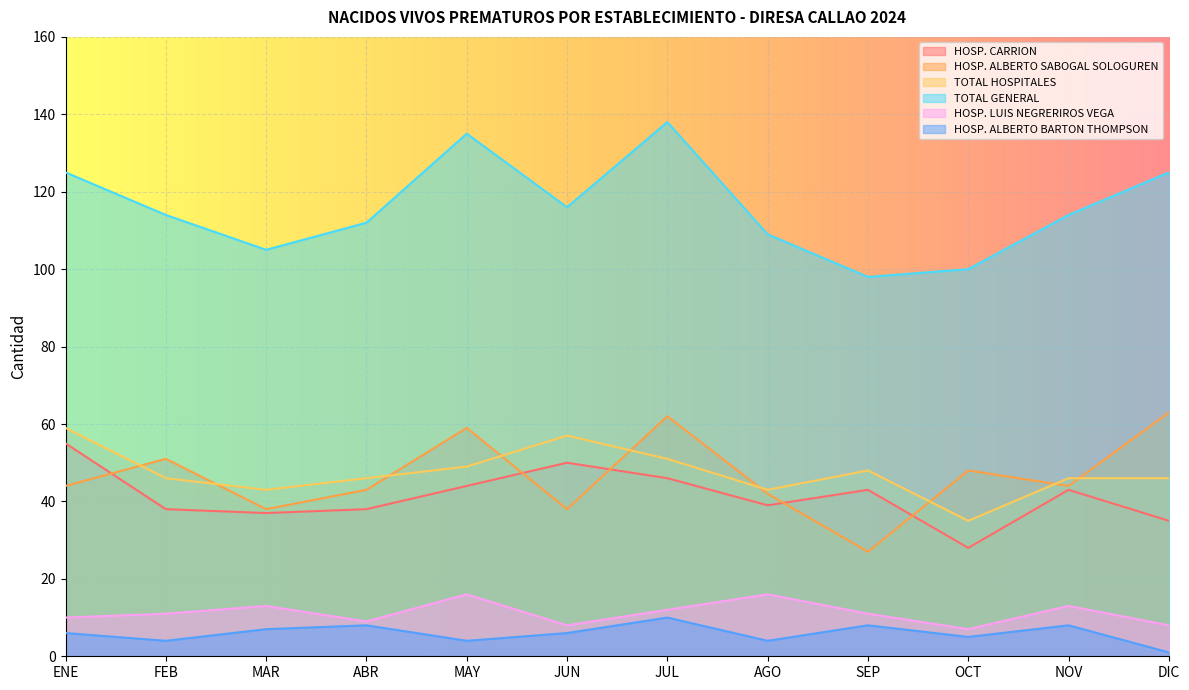

How many lines are shown in the chart?

6